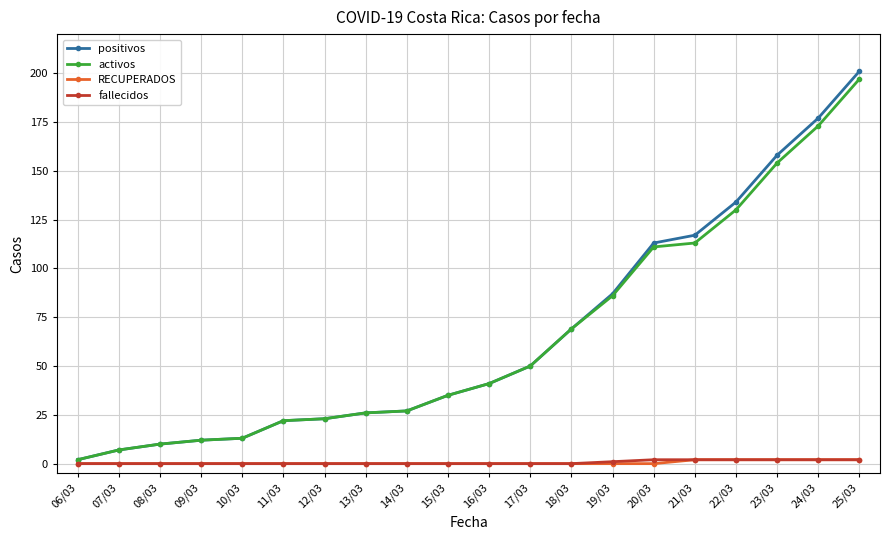

Does the chart have visible grid lines?

Yes